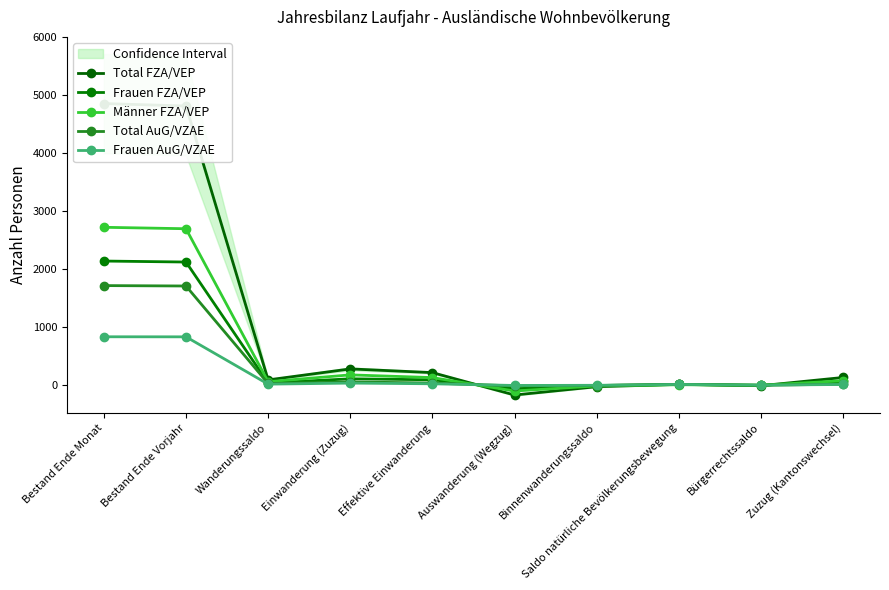

At which category is the sum across all series the highest?

Bestand Ende Monat